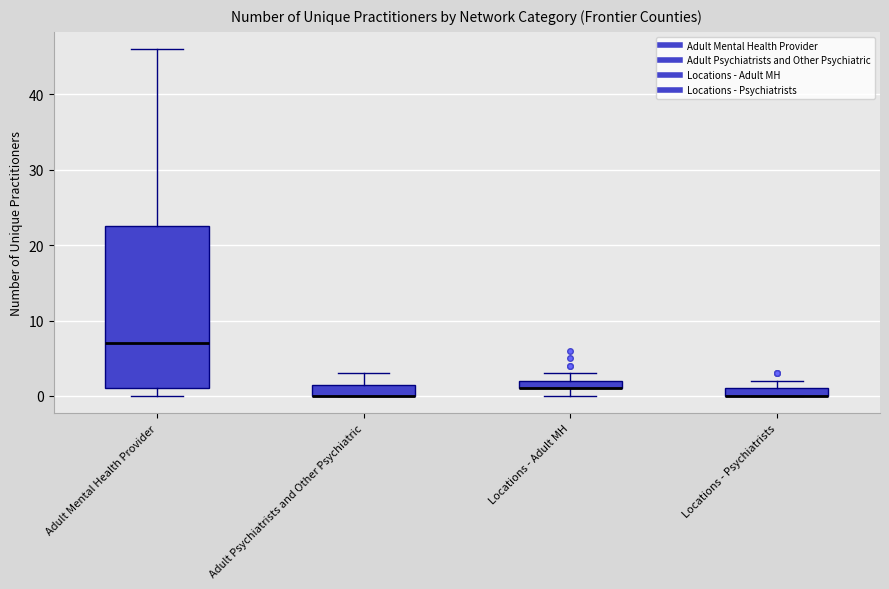

Comparing the boxes themselves (not the whiskers), which one is the tallest?

Adult Mental Health Provider